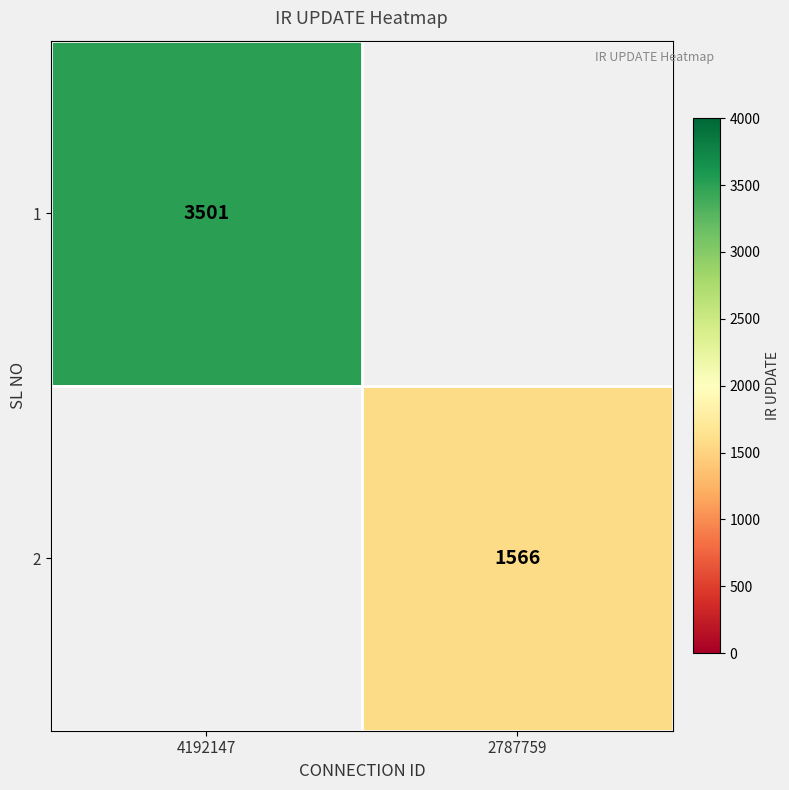

The value of 2 at 2787759 is 2779. True or false?

False